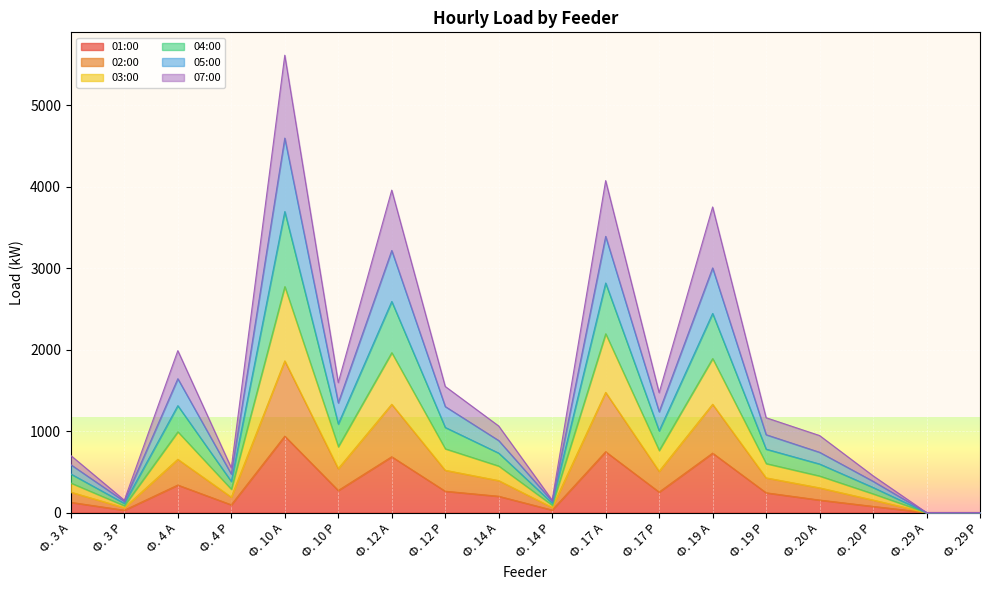

What is the difference between the highest and lowest values at Ф. 12 Р?

1286.4